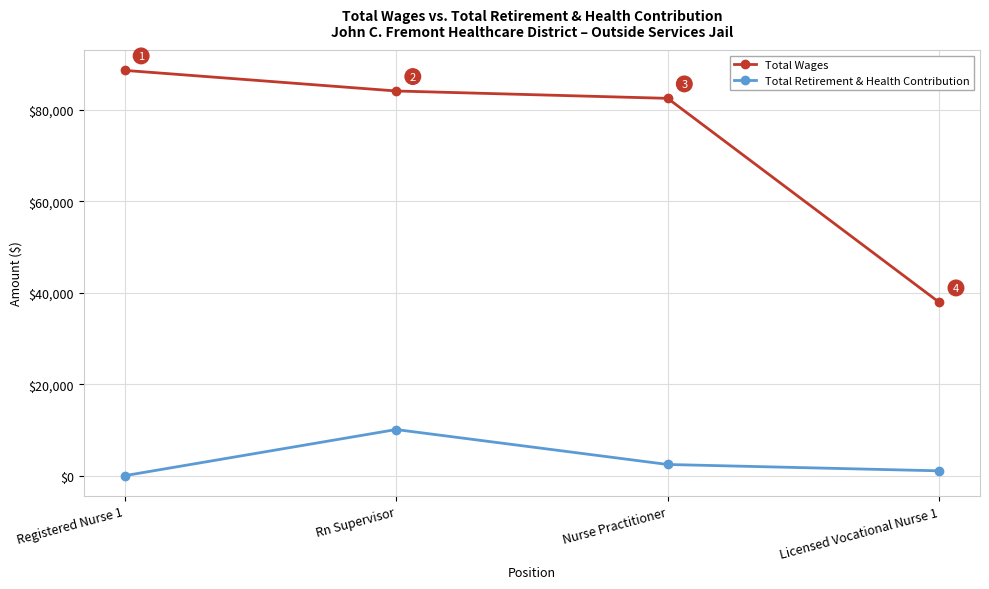

What is the average value of the Total Wages series?

73335